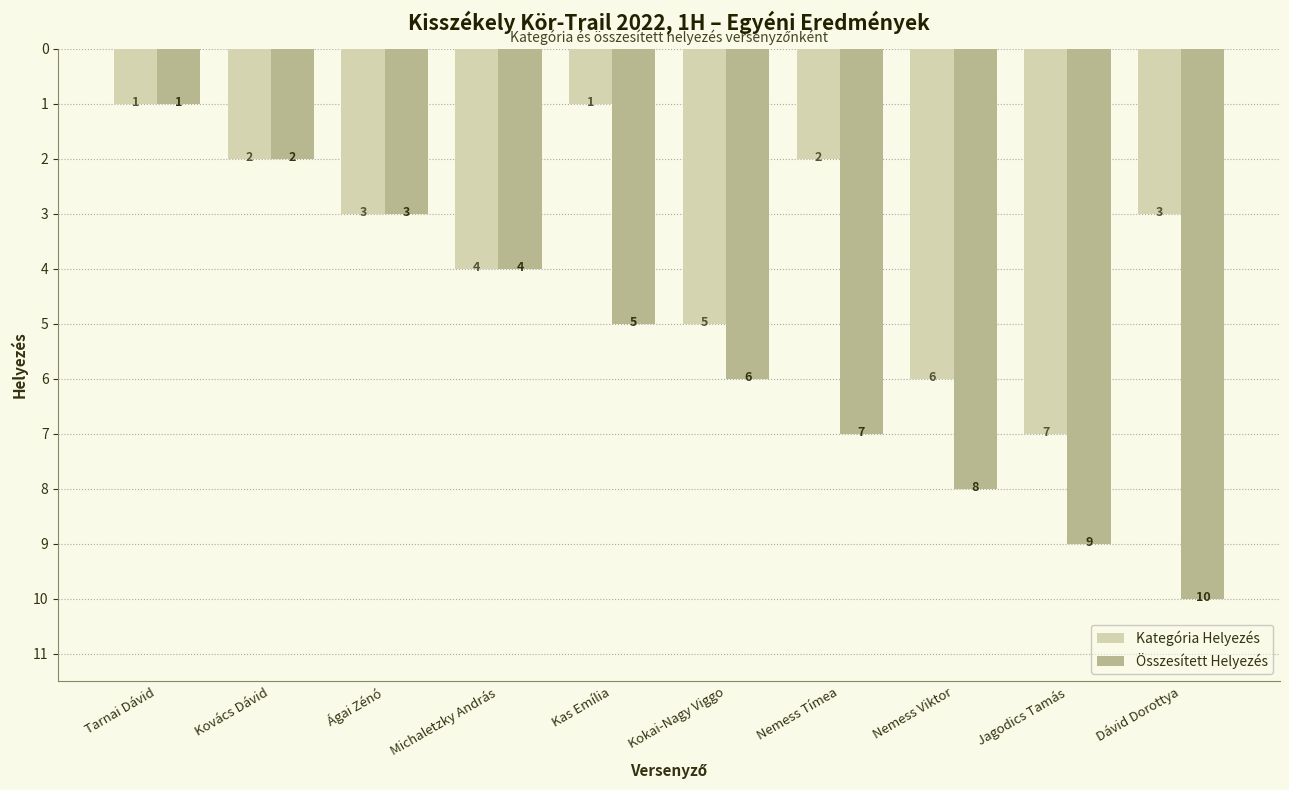

Which series changed the most between Kas Emília and Jagodics Tamás?

Kategória Helyezés